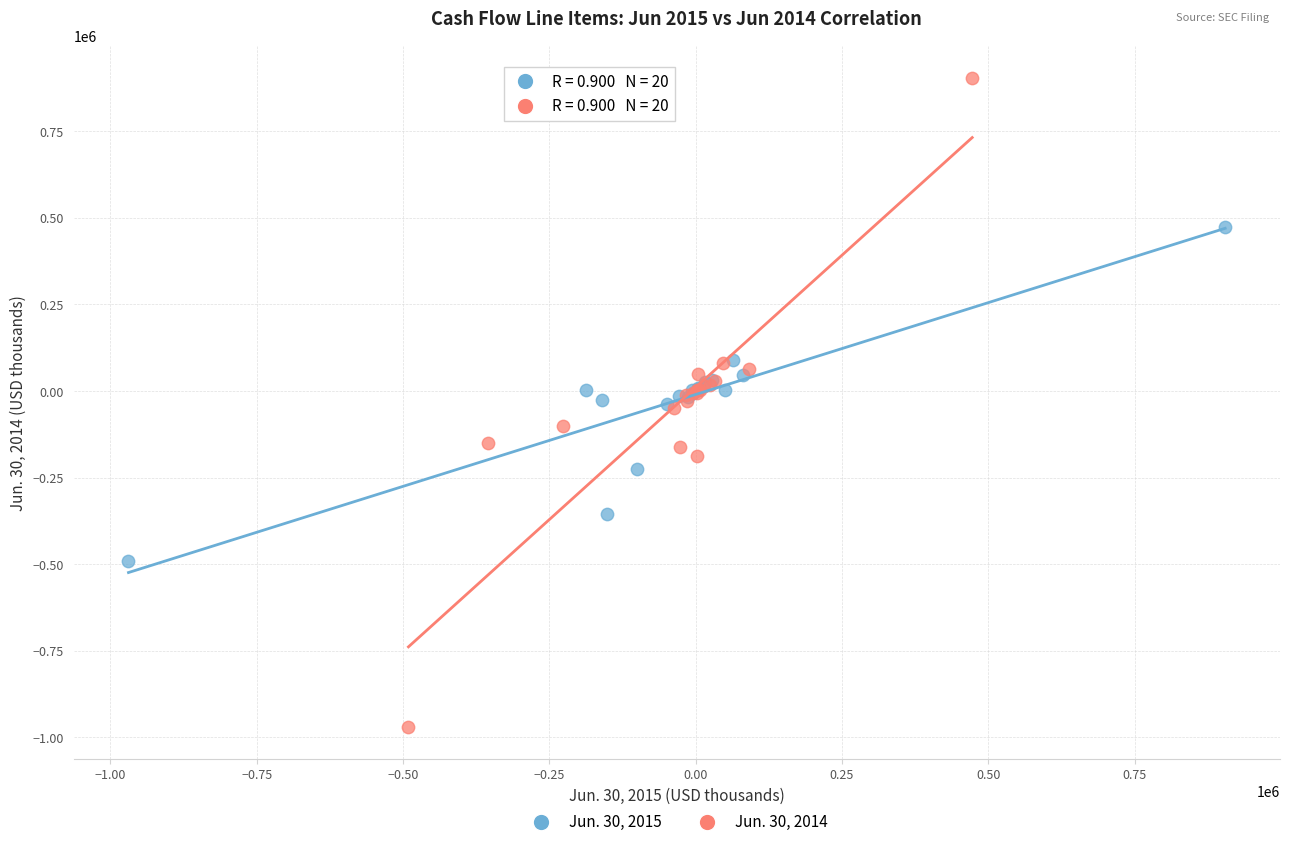

Which series reaches the maximum Y coordinate?

Jun. 30, 2014